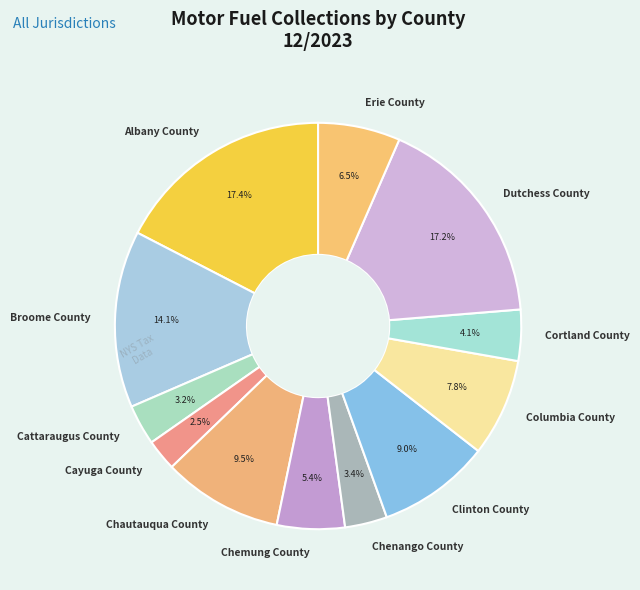

Which category has the smallest portion of the pie?

Cayuga County